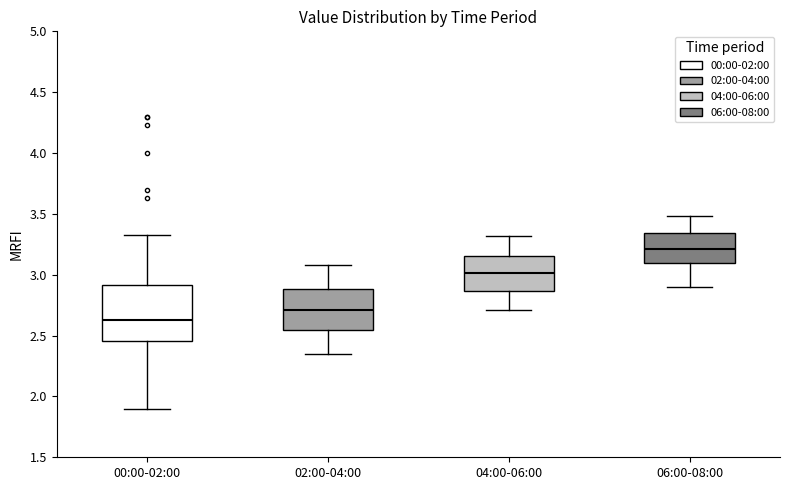

Reading left to right, transcribe this box plot: for each box, give where its median line is, the range the box spans, and where its two whiskers end, as read against the y-axis. The values are not printed on the chart, so give them approximately, as read against the axis.

00:00-02:00: median 2.65, box 2.45 to 2.90, whiskers 1.90 to 3.35
02:00-04:00: median 2.70, box 2.55 to 2.90, whiskers 2.35 to 3.10
04:00-06:00: median 3.00, box 2.85 to 3.15, whiskers 2.70 to 3.30
06:00-08:00: median 3.20, box 3.10 to 3.35, whiskers 2.90 to 3.50